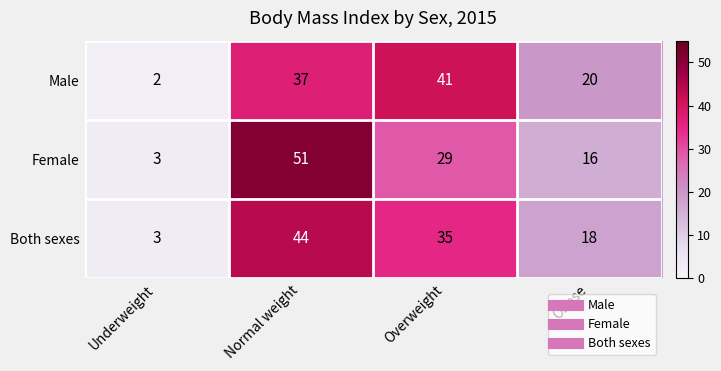

What is the sum of the Female values at Normal weight and Obese?

67